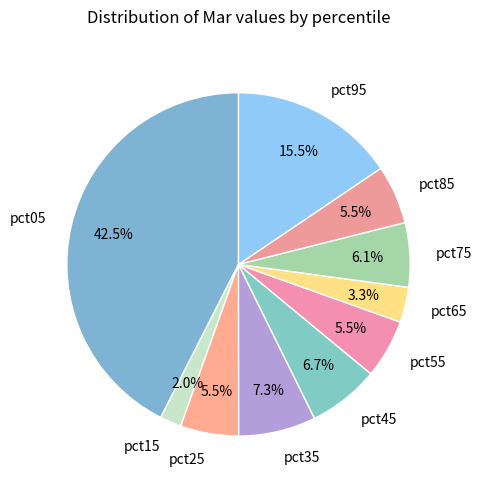

Do pct55 and pct25 together represent more than half of the pie?

No